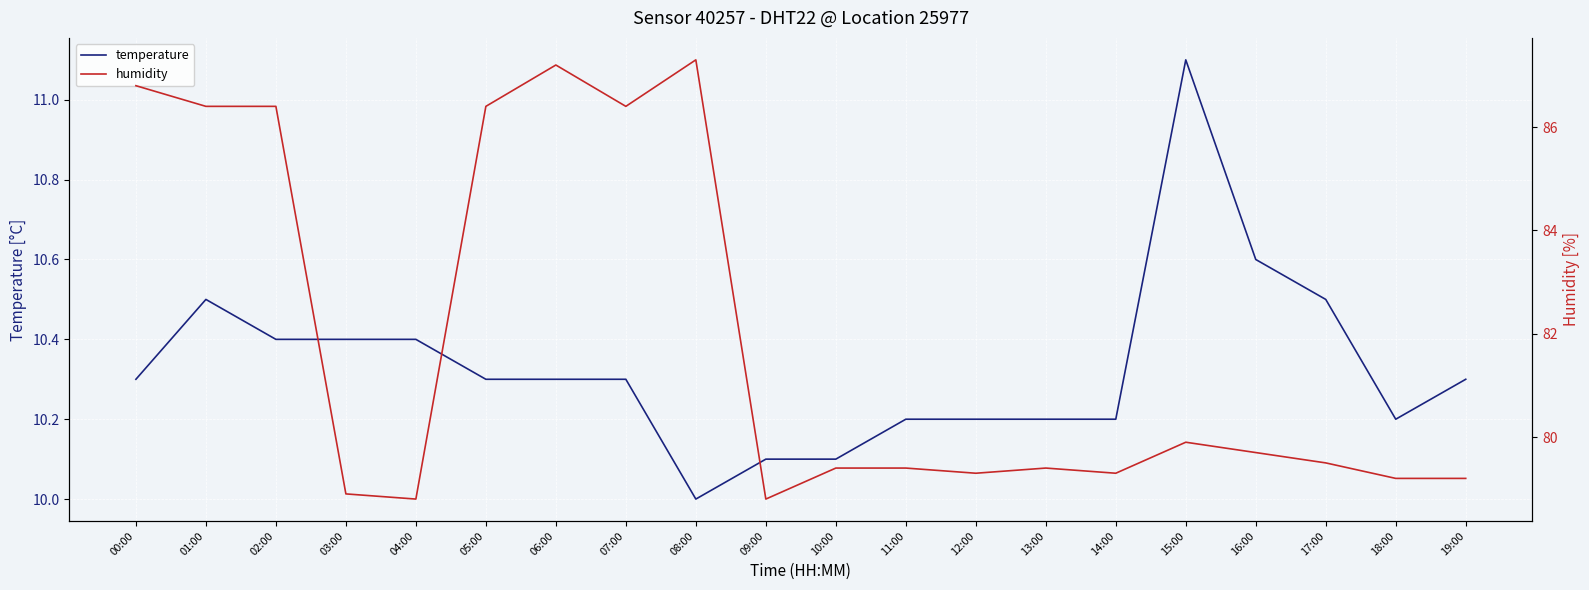

What is the total value across all series at 11:00?

89.6